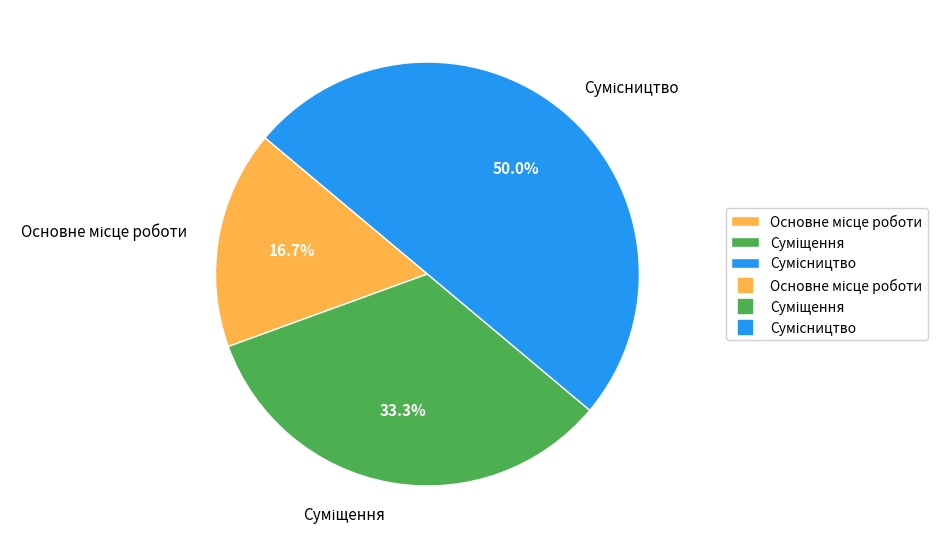

To the nearest percent, what portion does Суміщення represent?

33%